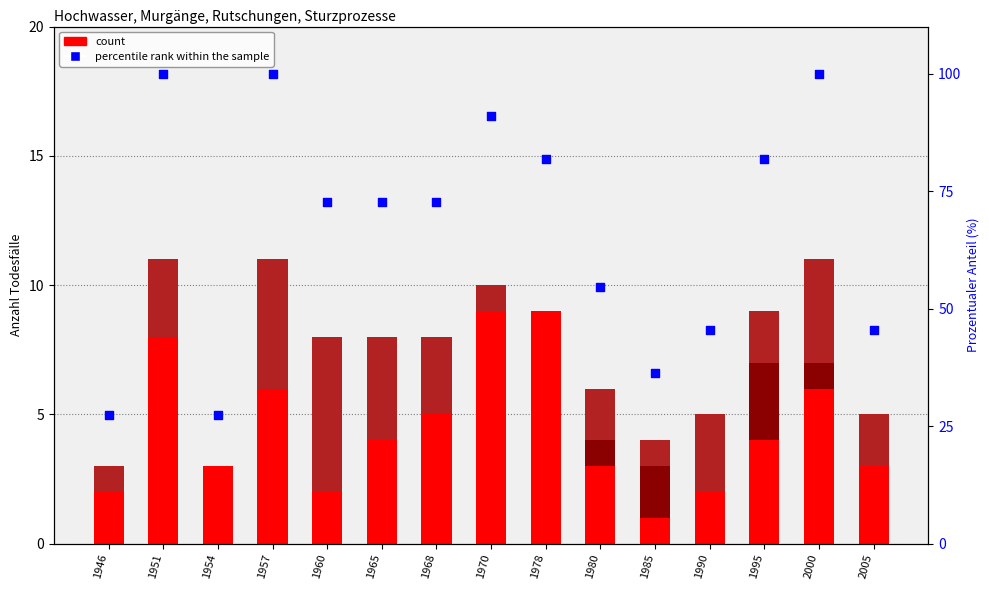

At how many categories does at least one series exceed 81?

6